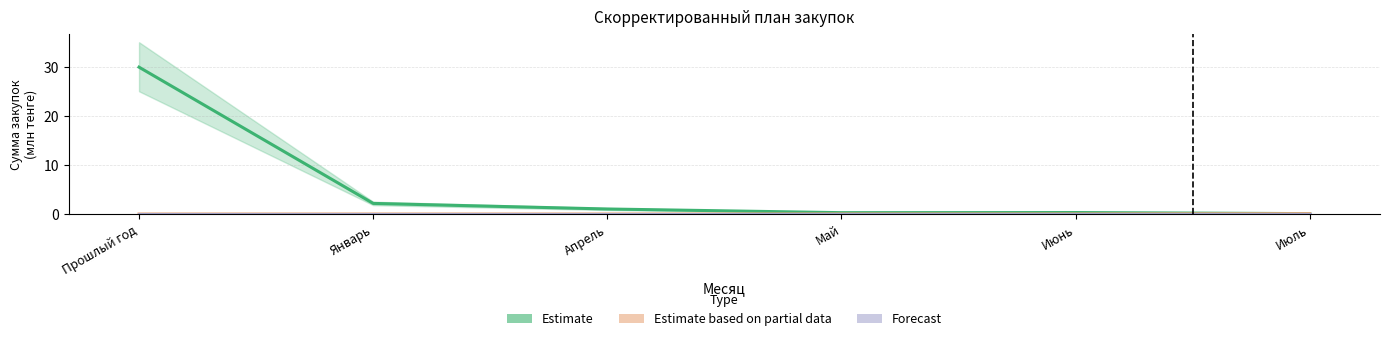

Rank the series by their maximum value, from highest to lowest.

Estimate, Estimate based on partial data, Forecast